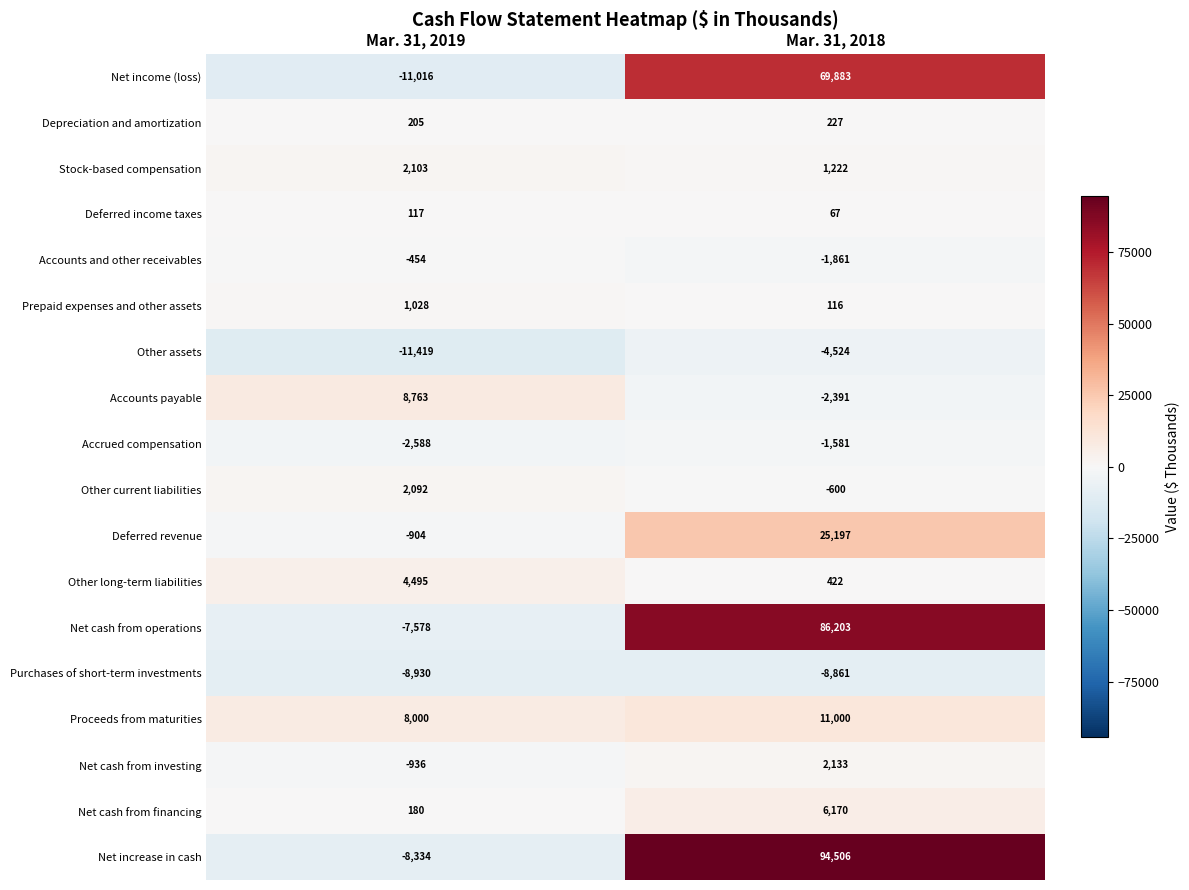

What is the spread (max minus min) of values at Mar. 31, 2018?

103367